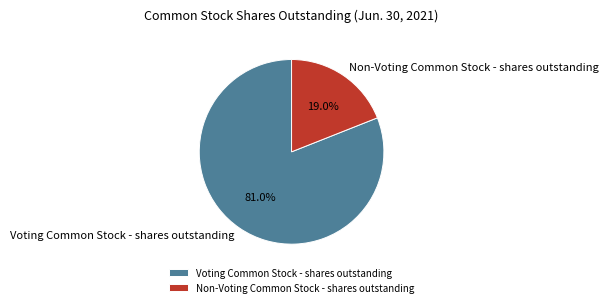

How many segments does this pie chart have?

2